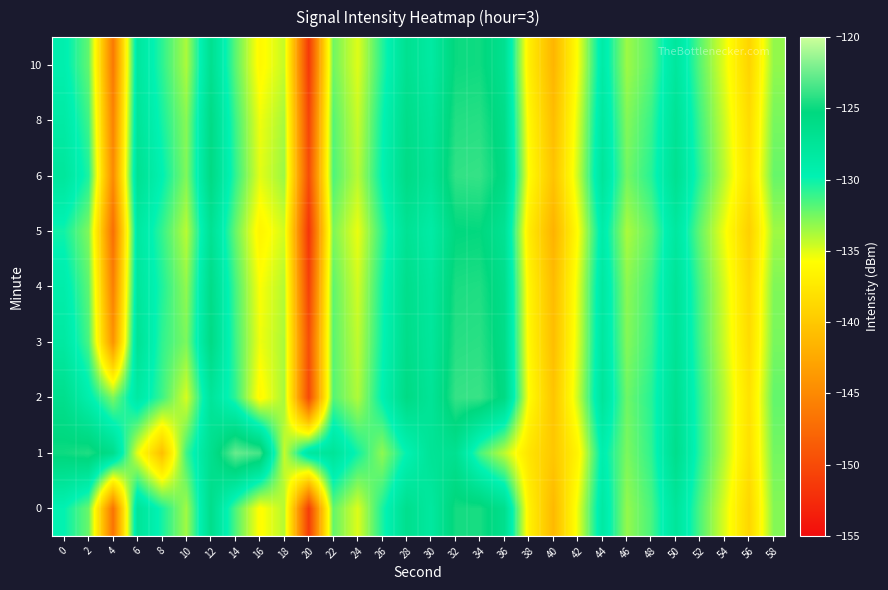

What is the minimum value shown in the chart?

-151.8